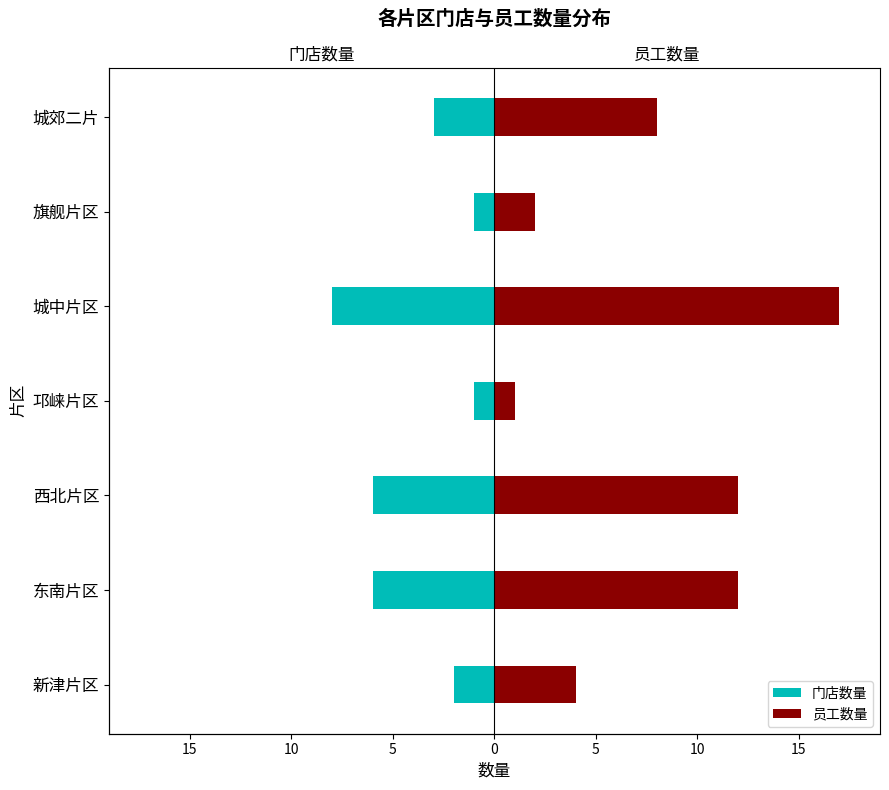

Is it true that 员工数量 equals 4 at 城中片区?

False